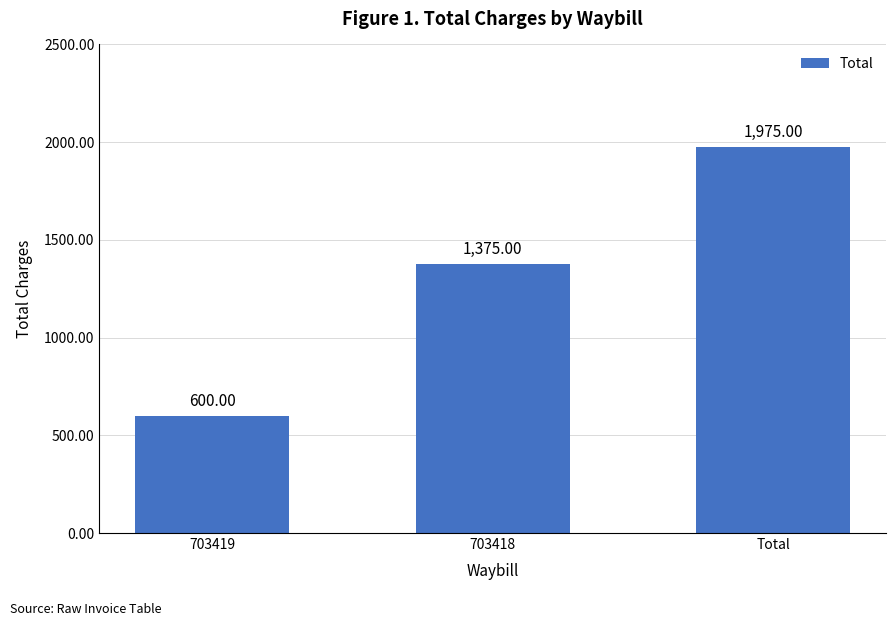

How many bars are there in total?

3